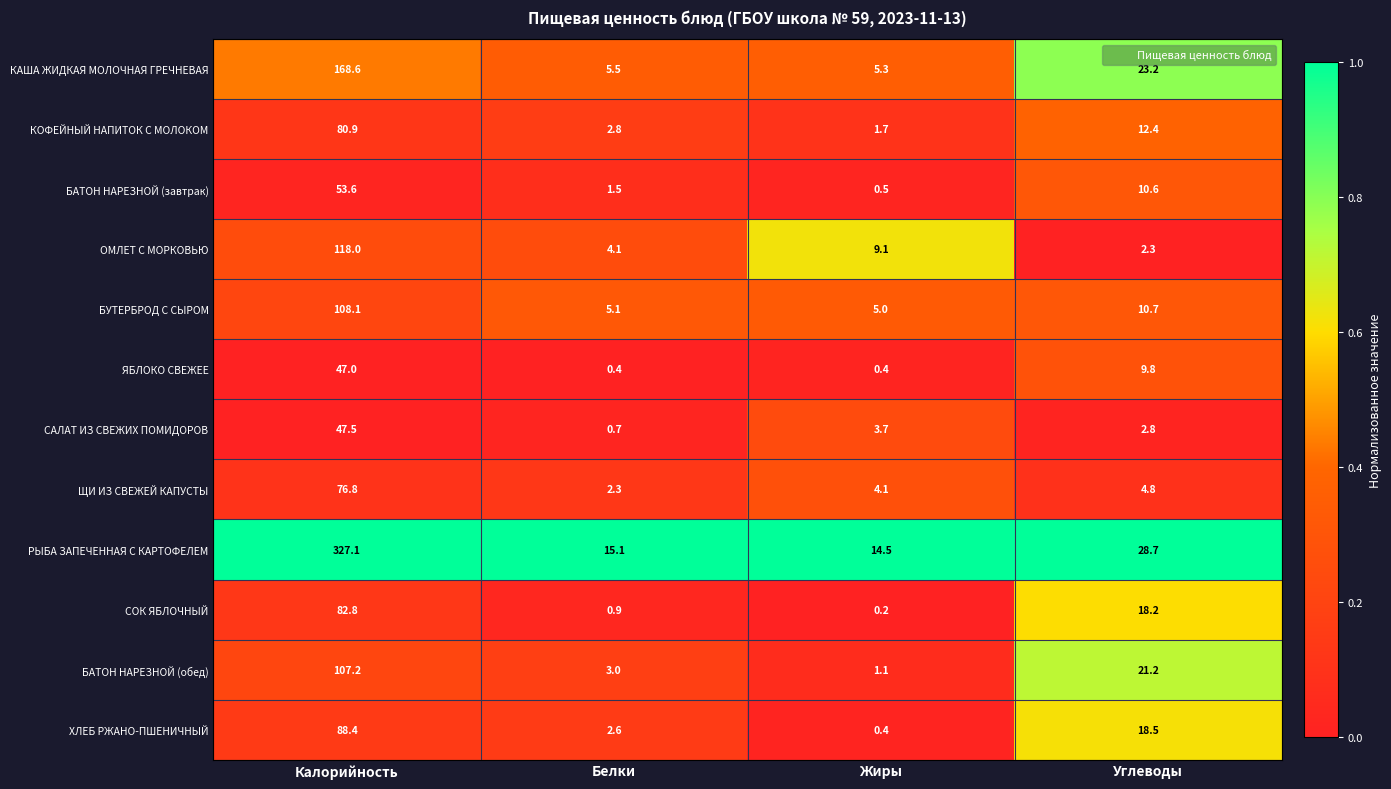

At which label does БАТОН НАРЕЗНОЙ (завтрак) first exceed 10?

Калорийность